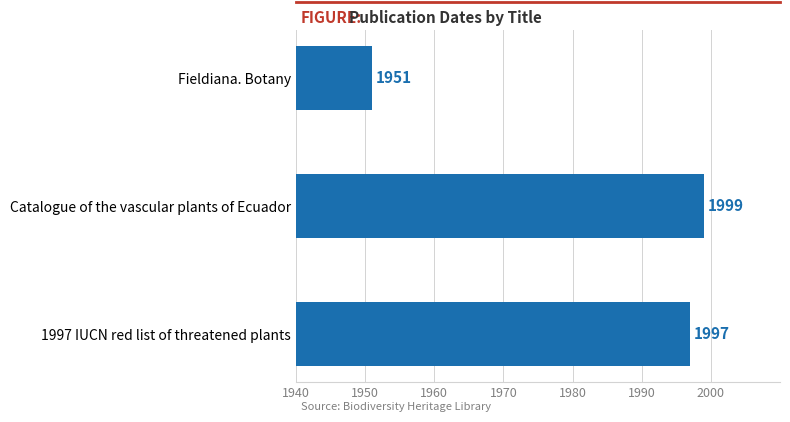

Are the bars horizontal?

Yes